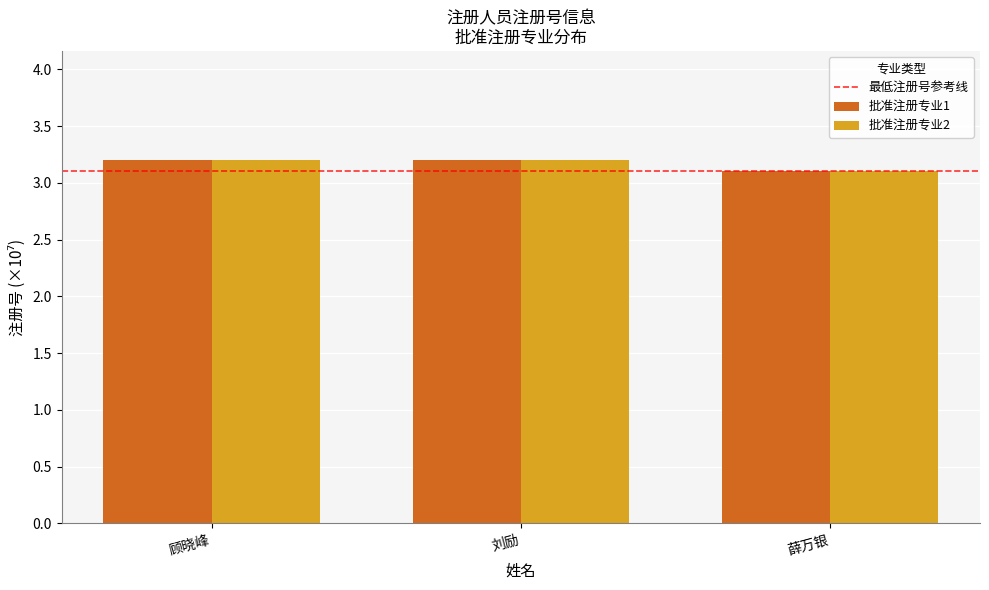

What is the approximate value of 批准注册专业2 at 薛万银?

3.1